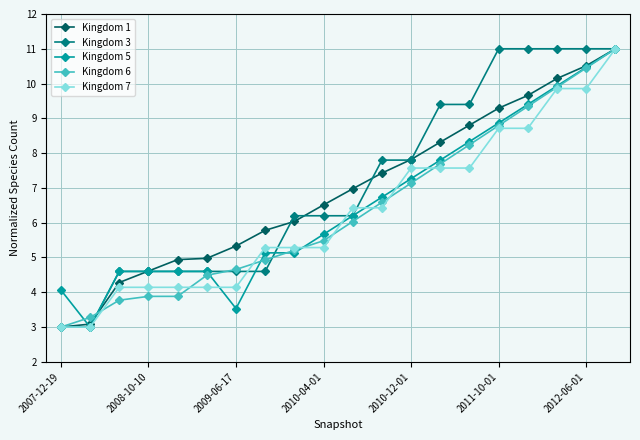

True or false: Kingdom 1 has more than 2 points higher than both neighbors.

False